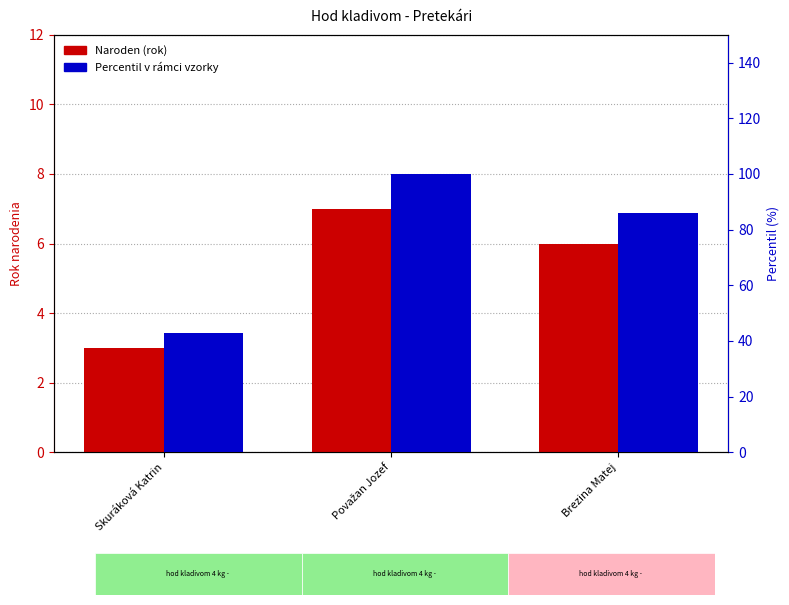

How many bars are there in each group?

2